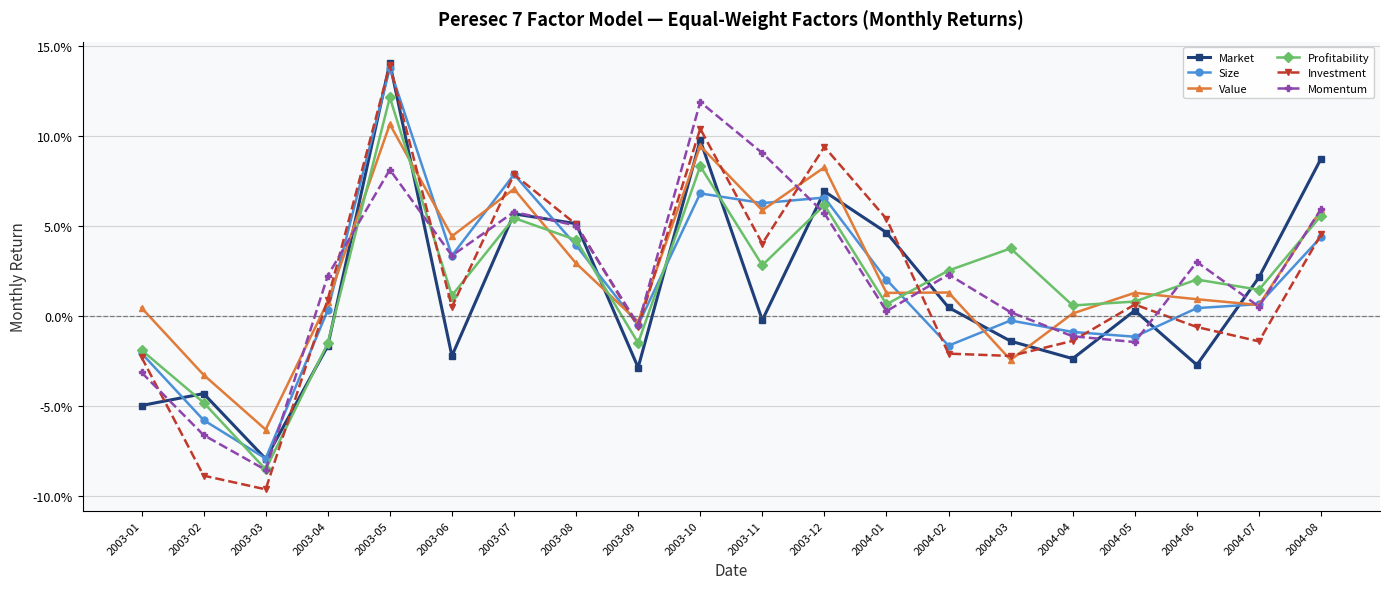

At which label does Investment reach its peak?

2003-05